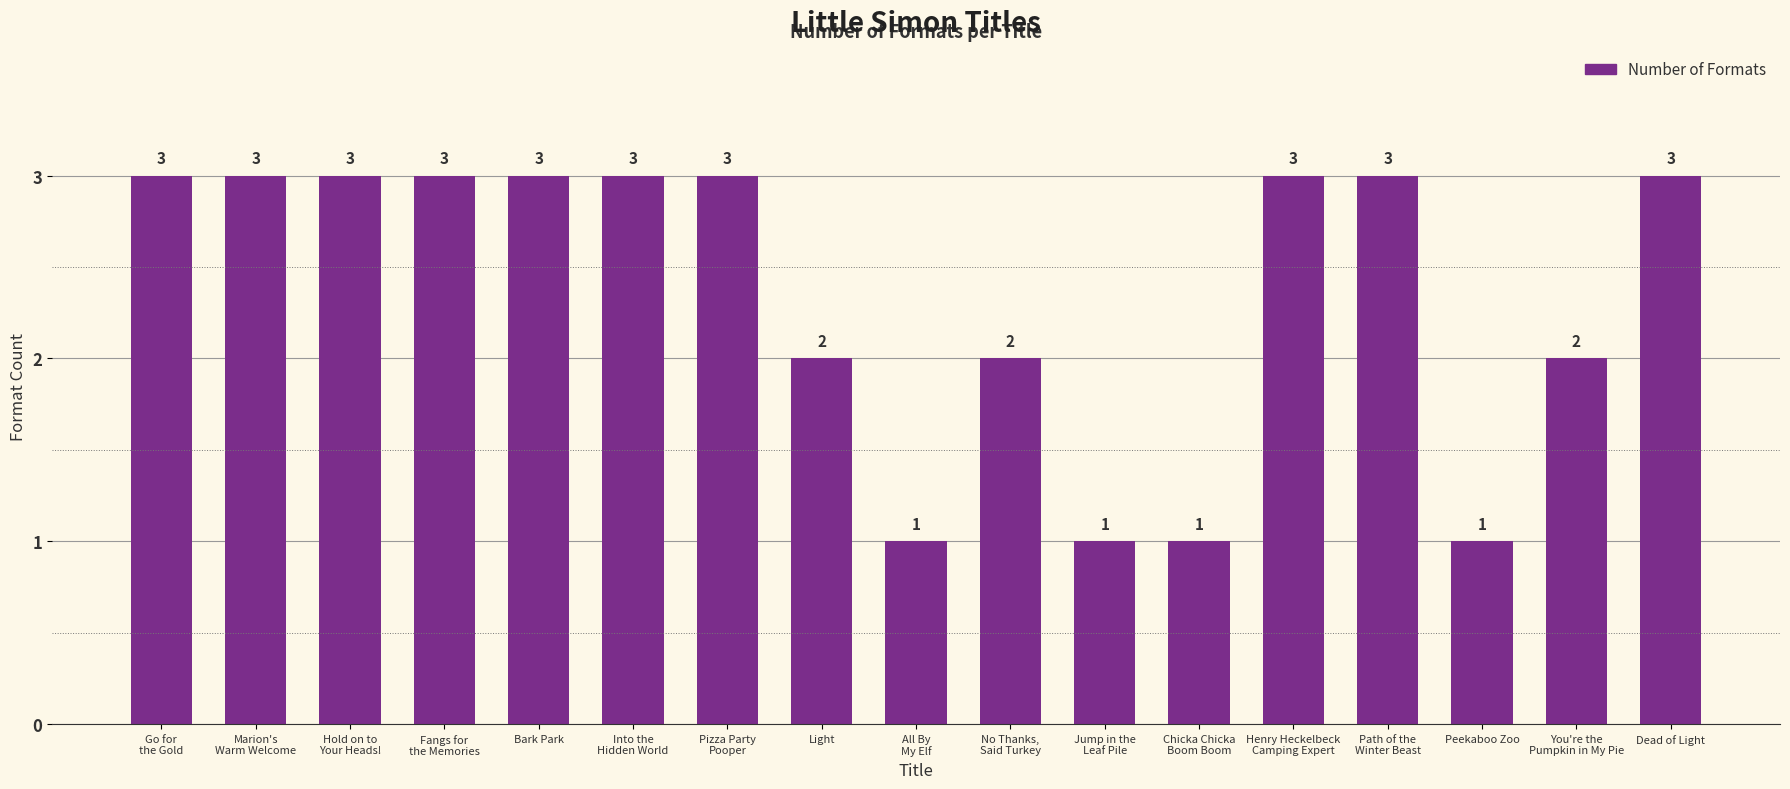

What is the maximum value shown in the chart?

3